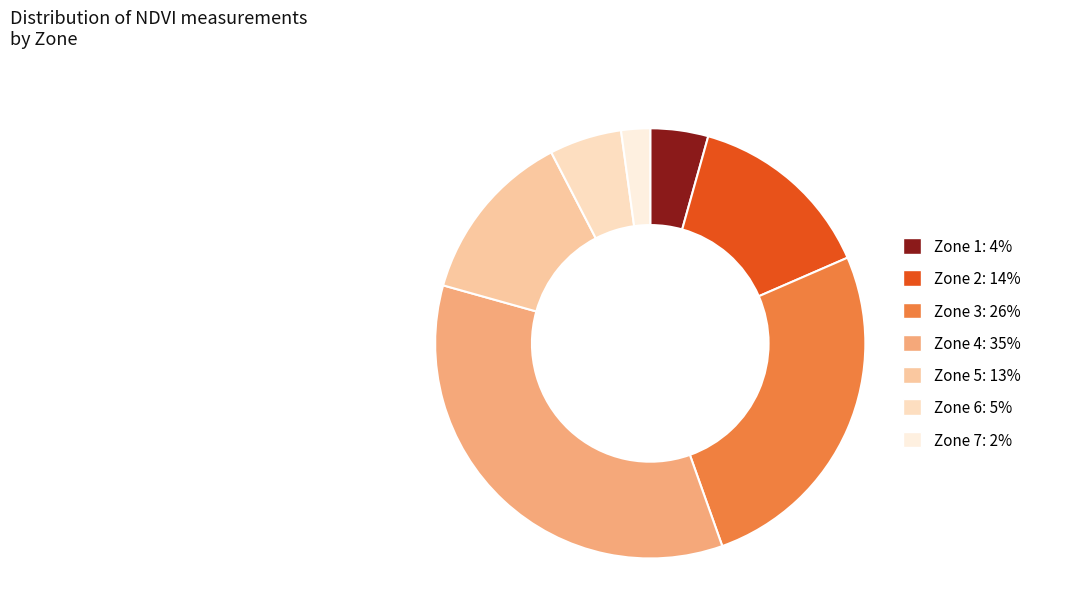

The Zone 5 slice represents 1% of the pie. True or false?

False